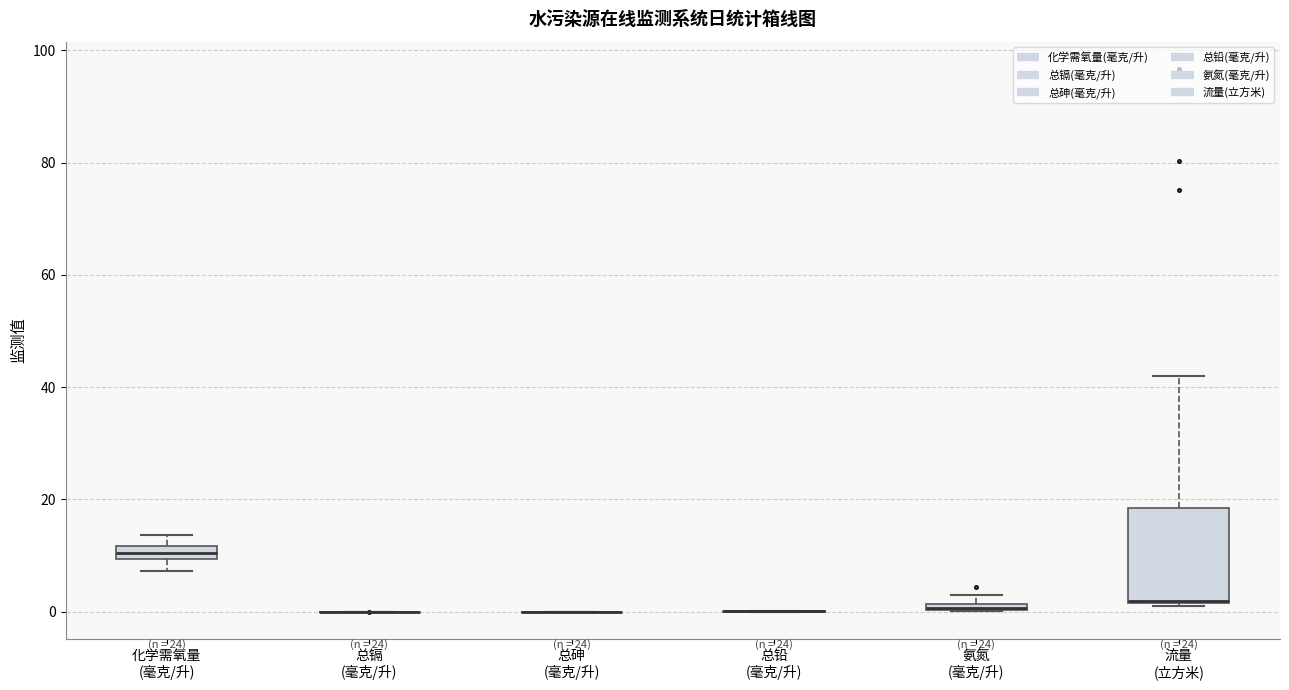

Where is the upper edge of the box for 流量 (立方米) on the y-axis? The values are not printed on the chart, so give them approximately, as read against the axis.

18